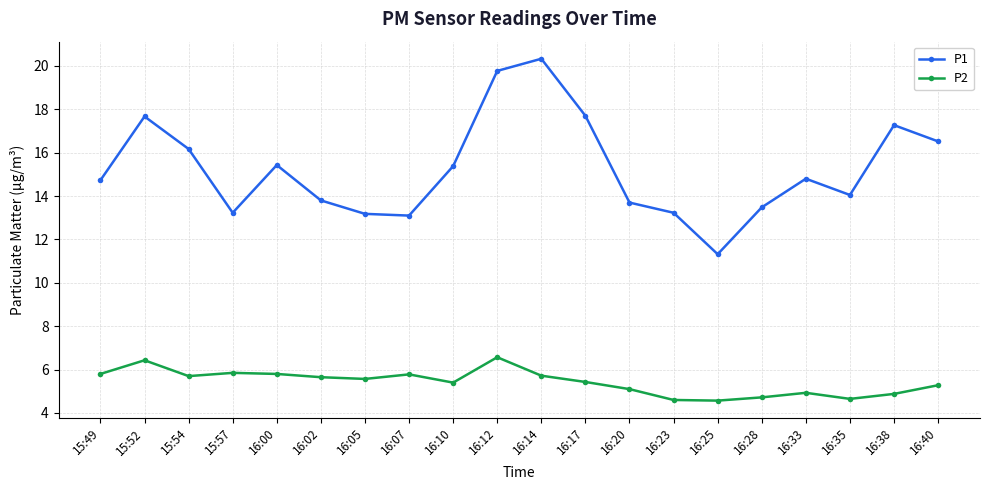

What is the highest value of the P1 series?

20.3